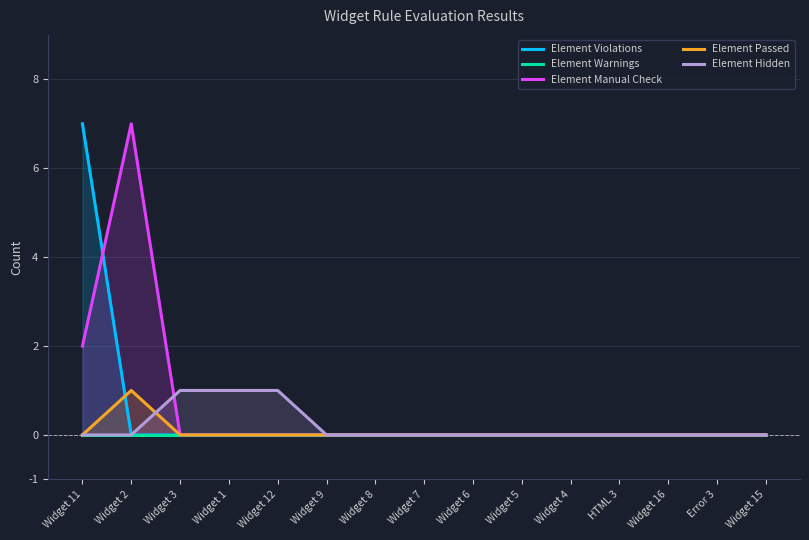

What is the sum of all Element Passed values?

1